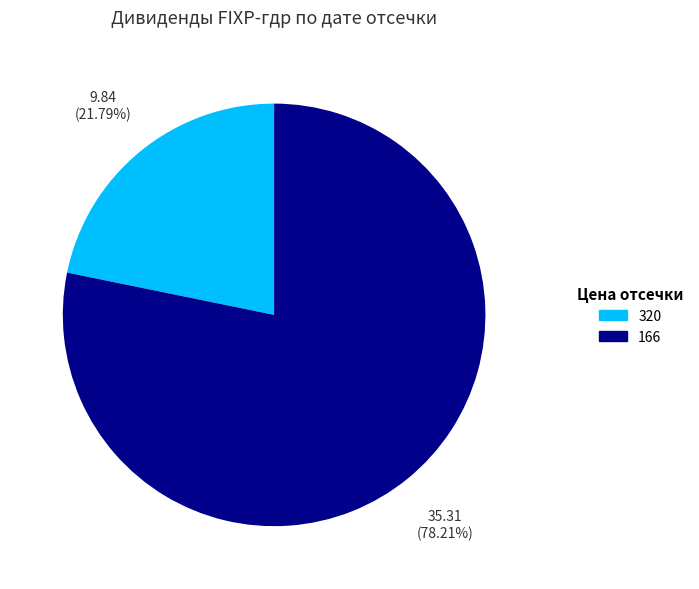

Rank the categories by value from lowest to highest.

320, 166